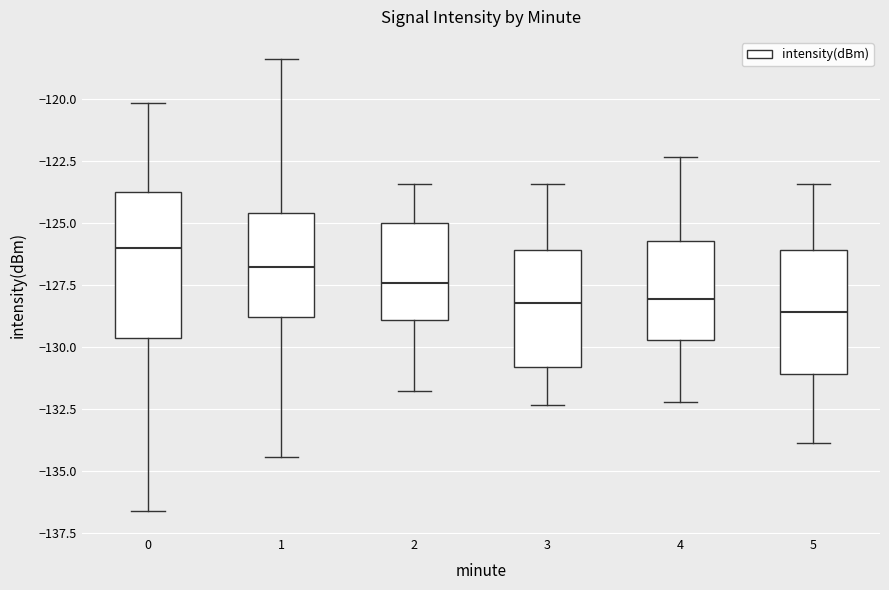

Reading left to right, transcribe this box plot: for each box, give where its median line is, the range the box spans, and where its two whiskers end, as read against the y-axis. The values are not printed on the chart, so give them approximately, as read against the axis.

0: median -126.0, box -129.5 to -124.0, whiskers -136.5 to -120.0
1: median -127.0, box -129.0 to -124.5, whiskers -134.5 to -118.5
2: median -127.5, box -129.0 to -125.0, whiskers -132.0 to -123.5
3: median -128.0, box -131.0 to -126.0, whiskers -132.5 to -123.5
4: median -128.0, box -129.5 to -125.5, whiskers -132.0 to -122.5
5: median -128.5, box -131.0 to -126.0, whiskers -134.0 to -123.5